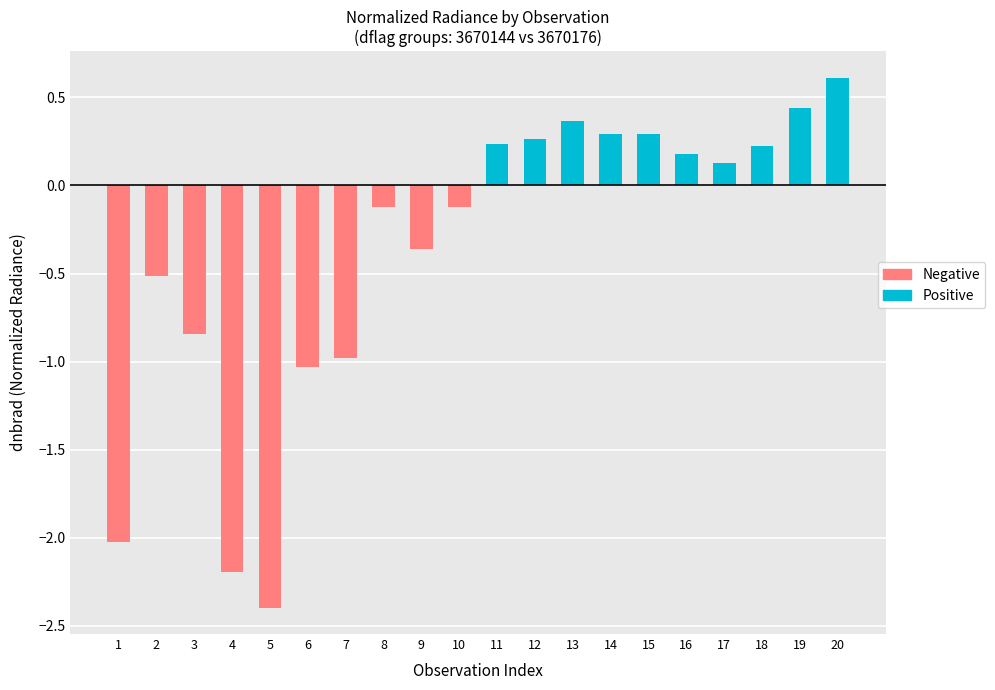

Between 9 and 11, which series saw the biggest shift?

Negative (dflag=3670144)